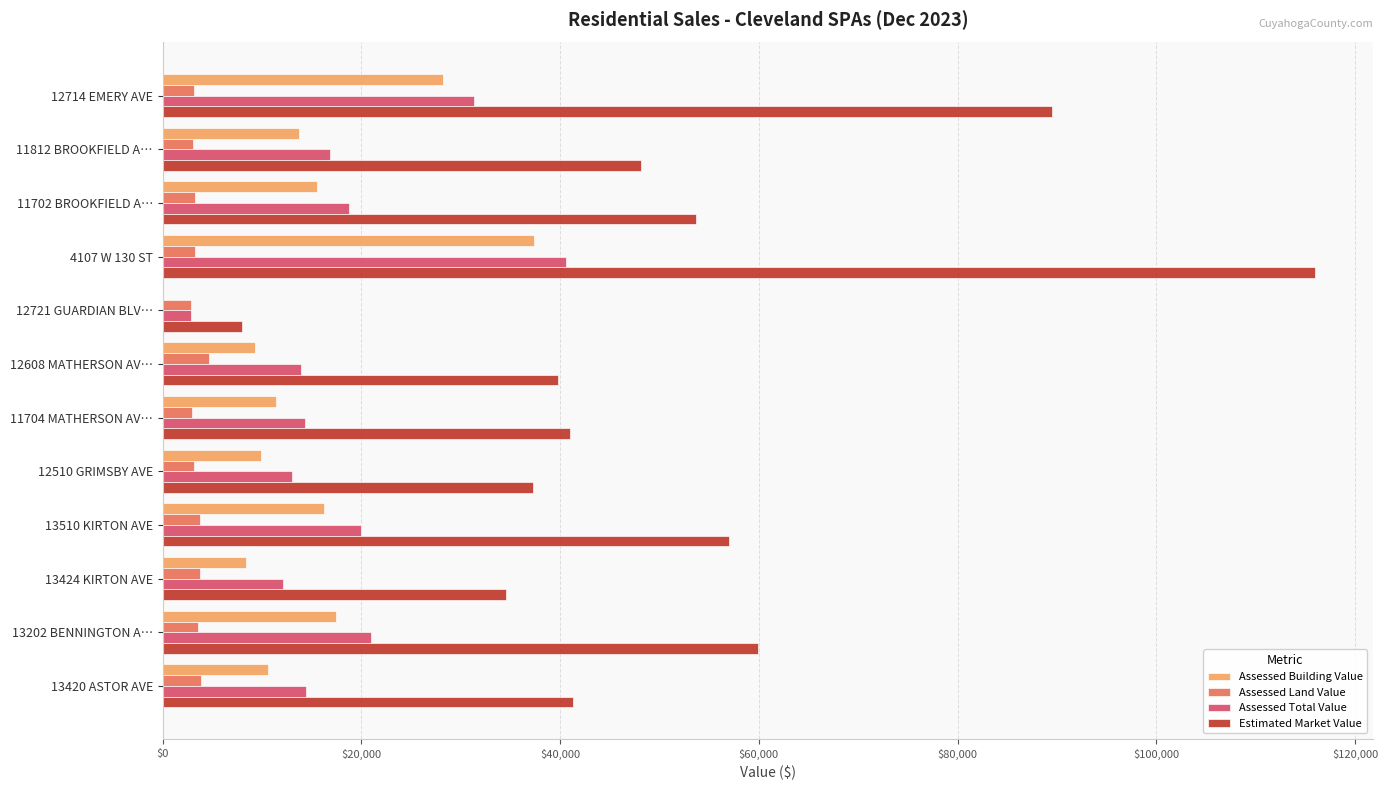

Which series has the largest total across all categories?

Estimated Market Value